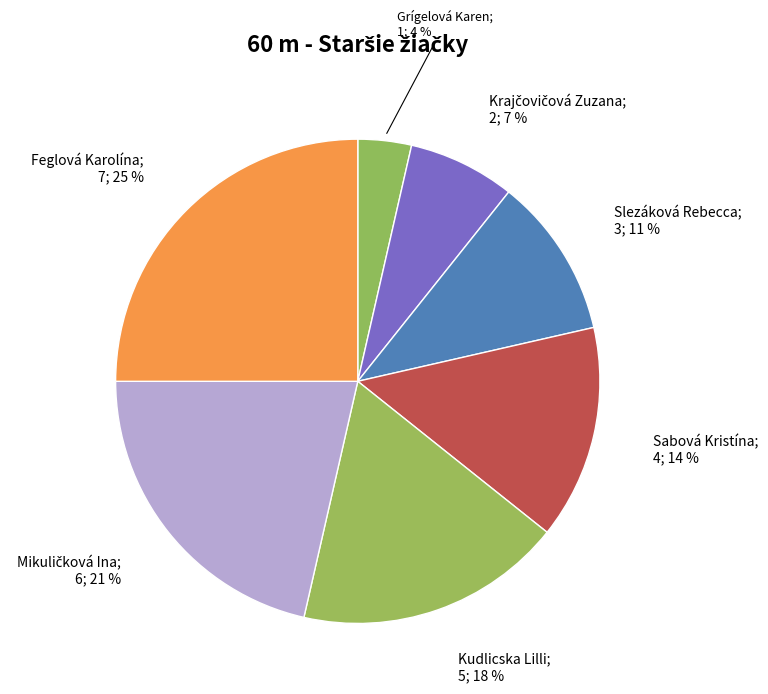

Does any single category account for the majority?

No